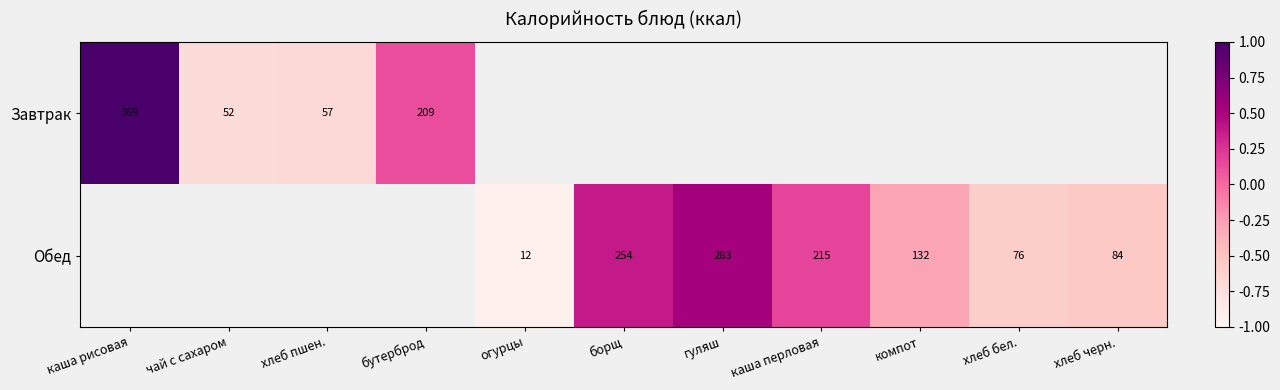

The Завтрак series shows 281 at бутерброд. True or false?

False